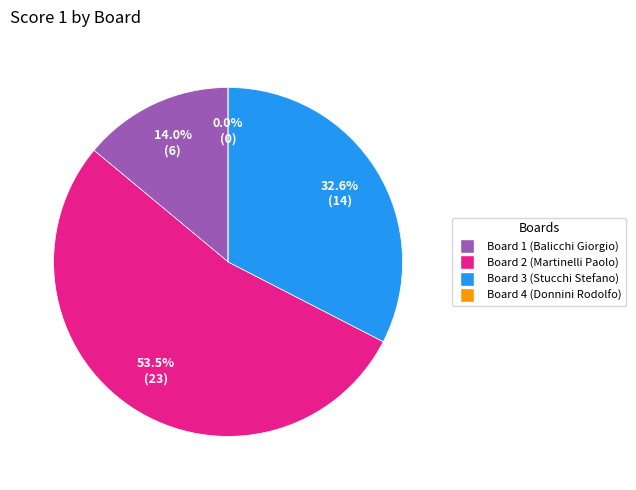

Is Board 4 (Donnini Rodolfo) the majority of the pie?

No